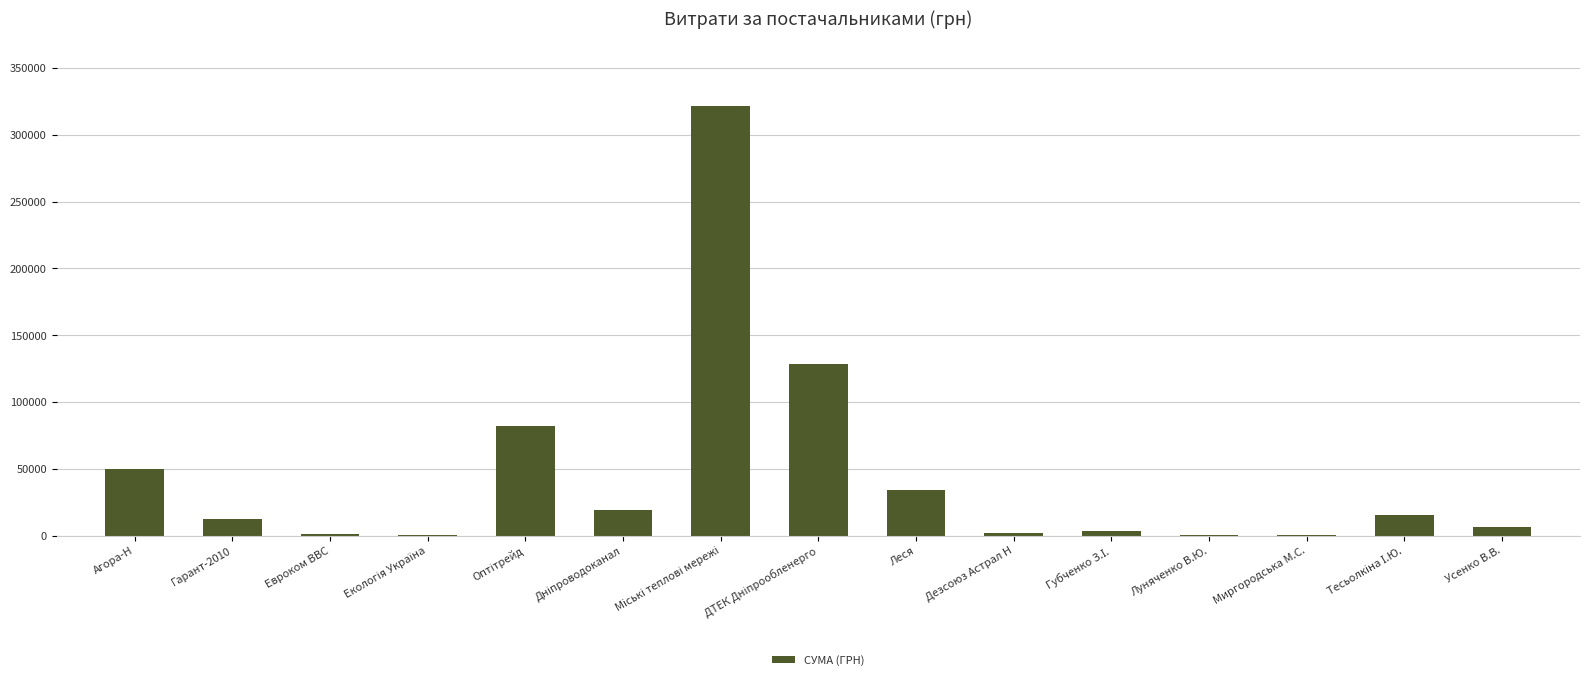

Approximately how many times larger is the value at Дезсоюз Астрал Н compared to Гарант-2010?

0.2